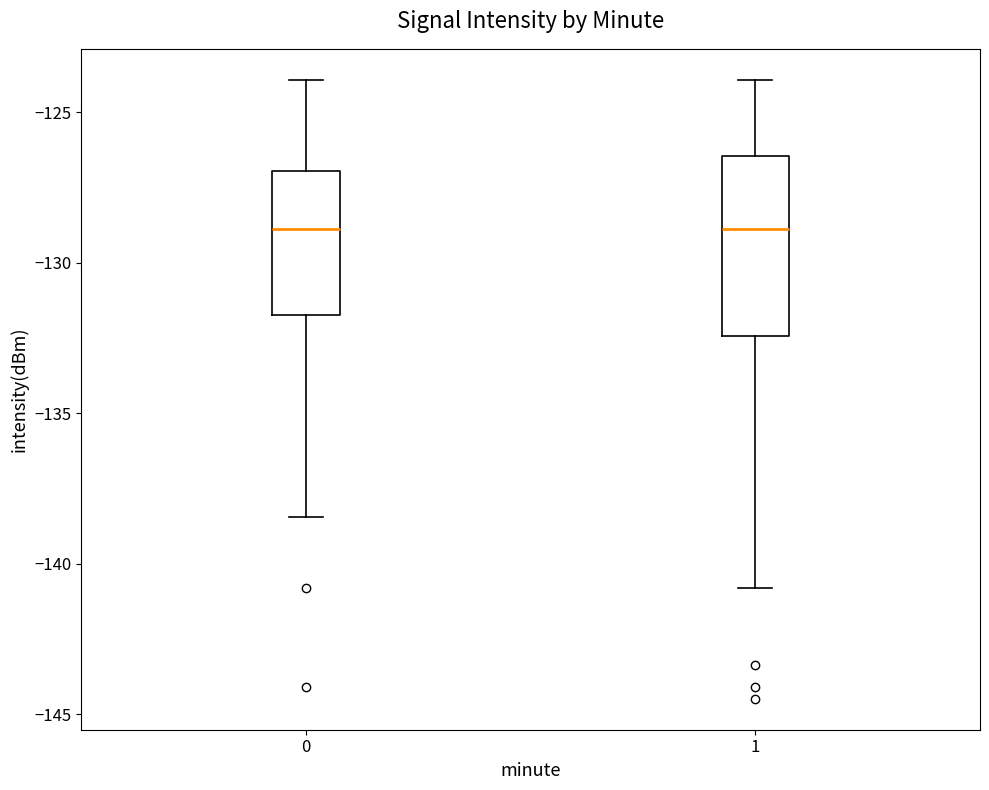

Reading left to right, transcribe this box plot: for each box, give where its median line is, the range the box spans, and where its two whiskers end, as read against the y-axis. The values are not printed on the chart, so give them approximately, as read against the axis.

0: median -129.0, box -131.5 to -127.0, whiskers -138.5 to -124.0
1: median -129.0, box -132.5 to -126.5, whiskers -141.0 to -124.0